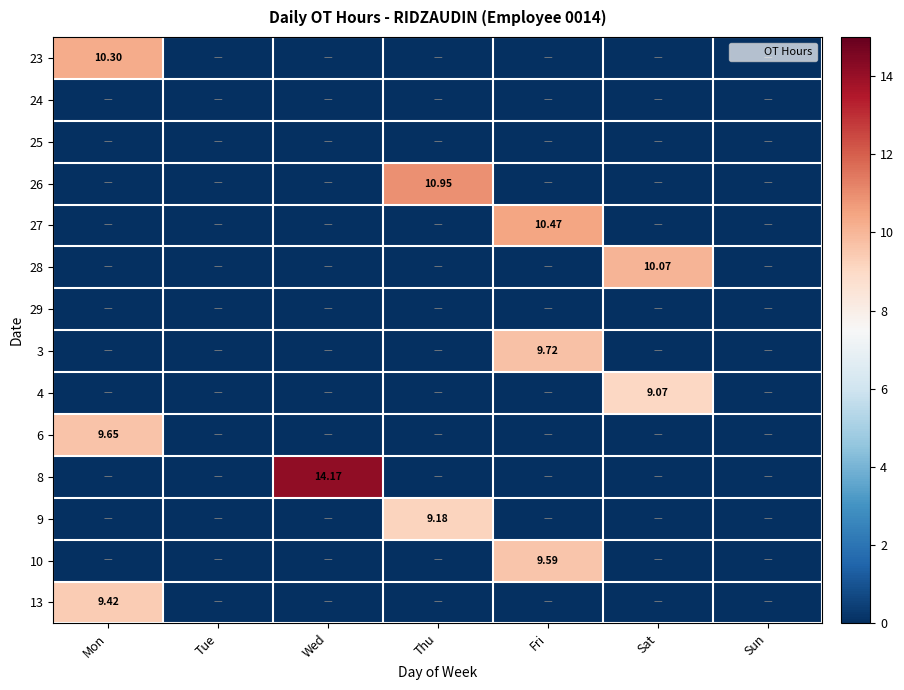

Is it true that 3 equals -4.4 at Sat?

False